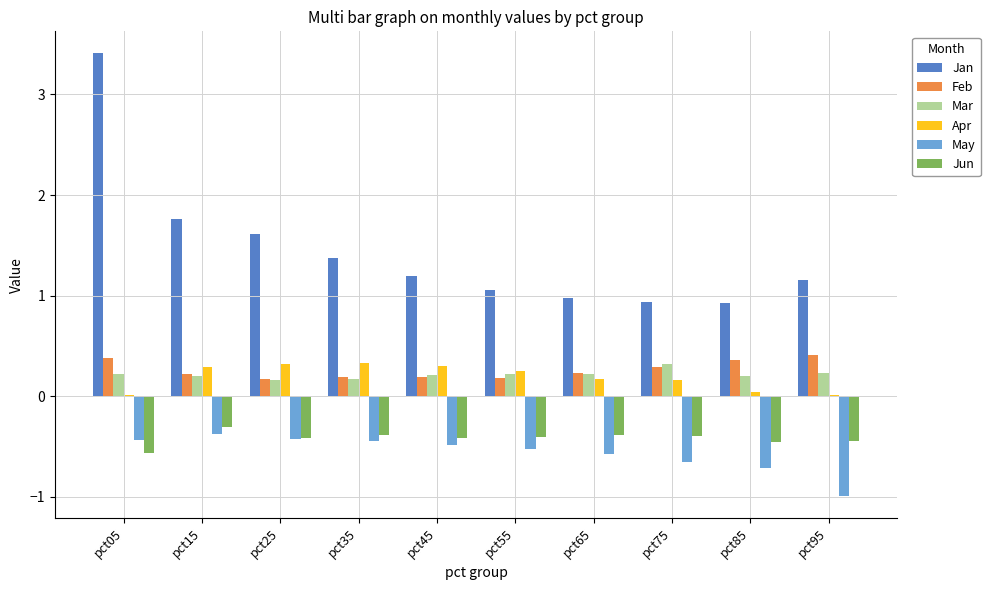

The Feb series shows 0.2 at pct45. True or false?

True